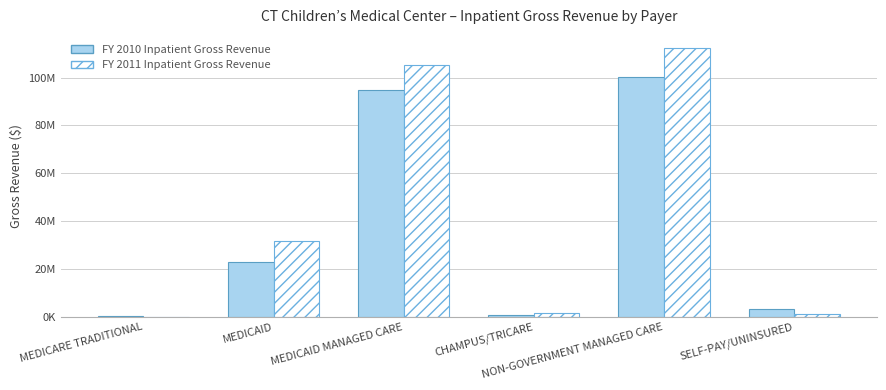

What are all the series names shown in the legend?

FY 2010 Inpatient Gross Revenue, FY 2011 Inpatient Gross Revenue